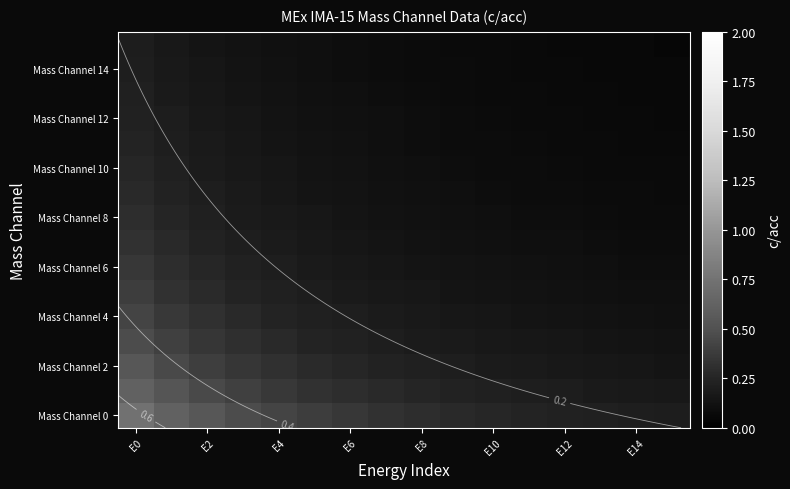

Read the Mass Channel 4 value at E14.

0.1